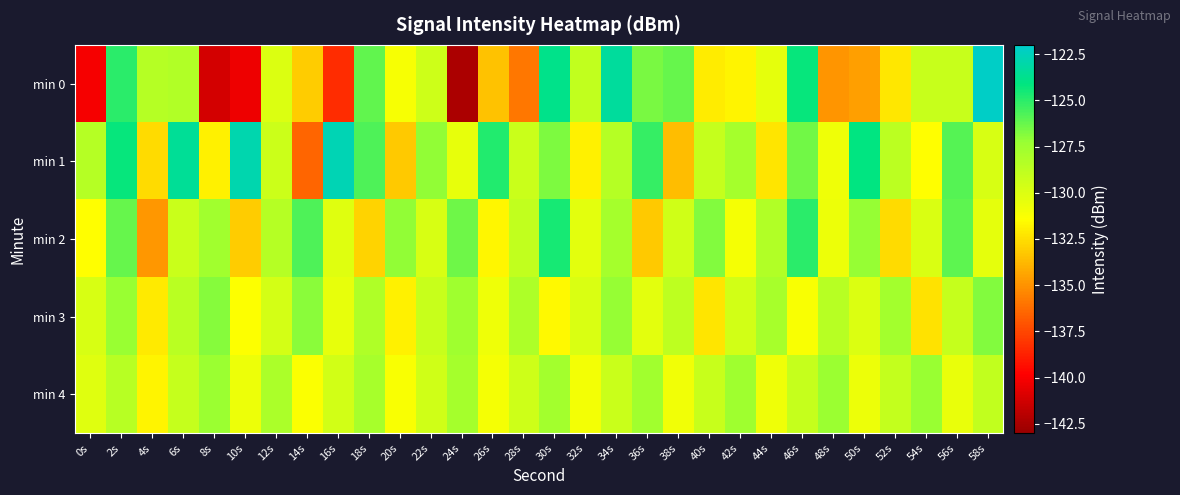

Reading left to right, list all the values displayed in this chart.

min 0: 0s=-140.1	2s=-125.0	4s=-128.4	6s=-128.3	8s=-141.2	10s=-140.3	12s=-130.0	14s=-133.1	16s=-138.4	18s=-126.2	20s=-131.2	22s=-129.4	24s=-142.4	26s=-133.4	28s=-135.9	30s=-123.8	32s=-128.9	34s=-123.4	36s=-126.6	38s=-126.2	40s=-132.1	42s=-131.8	44s=-130.4	46s=-124.3	48s=-134.9	50s=-134.6	52s=-132.2	54s=-129.2	56s=-129.1	58s=-122.2
min 1: 0s=-128.5	2s=-124.3	4s=-132.7	6s=-123.6	8s=-131.9	10s=-122.9	12s=-129.3	14s=-136.5	16s=-122.7	18s=-125.7	20s=-133.2	22s=-127.1	24s=-130.5	26s=-124.8	28s=-129.3	30s=-126.7	32s=-131.9	34s=-128.4	36s=-125.2	38s=-133.6	40s=-129.1	42s=-127.8	44s=-132.3	46s=-126.5	48s=-130.8	50s=-124.1	52s=-128.7	54s=-131.5	56s=-125.9	58s=-129.8
min 2: 0s=-131.5	2s=-126.2	4s=-134.8	6s=-129.3	8s=-127.6	10s=-133.1	12s=-128.4	14s=-125.7	16s=-130.2	18s=-132.9	20s=-127.1	22s=-129.8	24s=-126.4	26s=-131.7	28s=-128.9	30s=-124.6	32s=-130.3	34s=-127.8	36s=-133.2	38s=-129.5	40s=-126.8	42s=-131.1	44s=-128.3	46s=-125.0	48s=-130.7	50s=-127.2	52s=-132.6	54s=-129.9	56s=-126.1	58s=-130.4
min 3: 0s=-129.8	2s=-127.3	4s=-132.1	6s=-128.6	8s=-126.9	10s=-131.4	12s=-129.7	14s=-127.0	16s=-130.5	18s=-128.2	20s=-131.9	22s=-129.2	24s=-127.5	26s=-130.8	28s=-128.1	30s=-131.6	32s=-129.9	34s=-127.2	36s=-130.3	38s=-128.8	40s=-132.3	42s=-129.6	44s=-127.9	46s=-131.2	48s=-128.5	50s=-130.0	52s=-127.7	54s=-132.4	56s=-129.1	58s=-126.8
min 4: 0s=-130.2	2s=-128.5	4s=-131.8	6s=-129.1	8s=-127.4	10s=-130.7	12s=-128.0	14s=-131.3	16s=-129.6	18s=-127.9	20s=-131.2	22s=-129.5	24s=-127.8	26s=-131.1	28s=-129.4	30s=-127.7	32s=-131.0	34s=-129.3	36s=-127.6	38s=-130.9	40s=-129.2	42s=-127.5	44s=-130.8	46s=-129.1	48s=-127.4	50s=-130.7	52s=-129.0	54s=-127.3	56s=-130.6	58s=-128.9